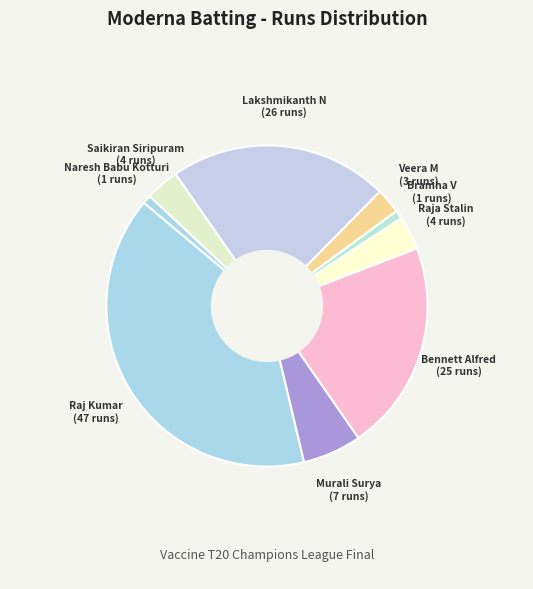

Count the number of slices in the pie.

9